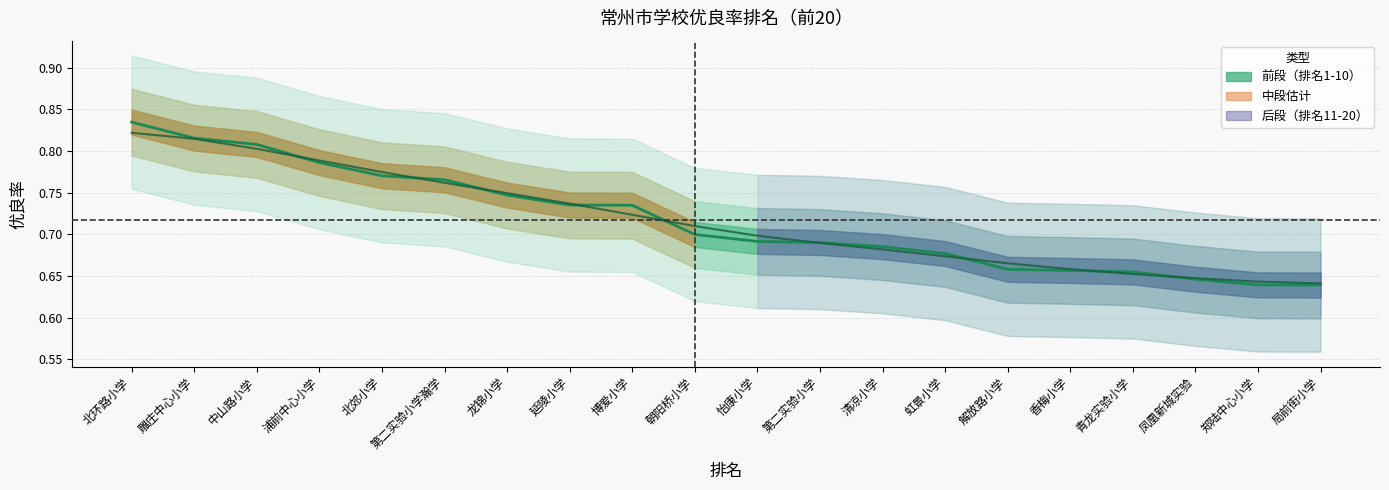

What is the average value?

0.7